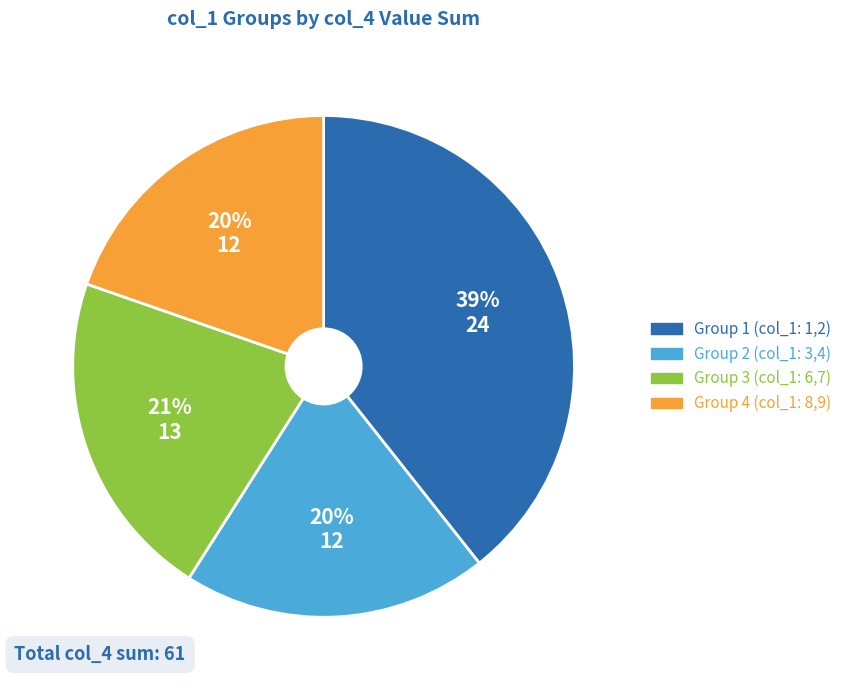

To the nearest percent, what is the average slice percentage?

25%